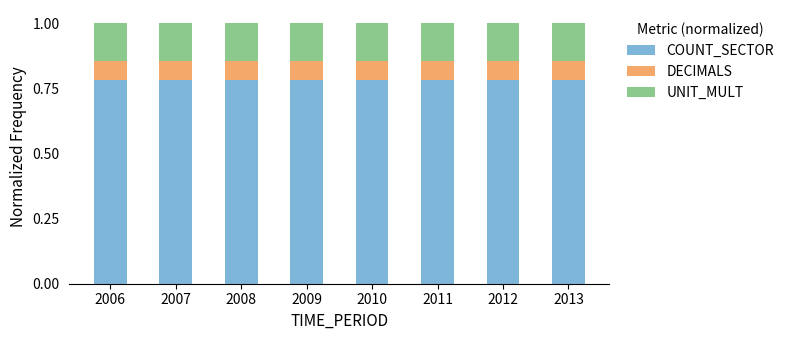

What is the total value across all series at 2013?

1.0